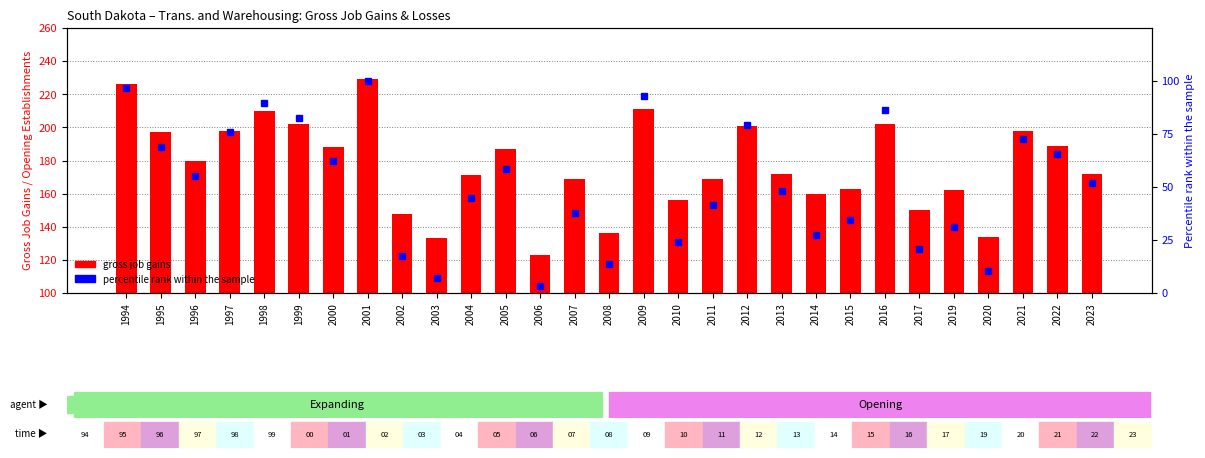

Count the number of data series in this chart.

2